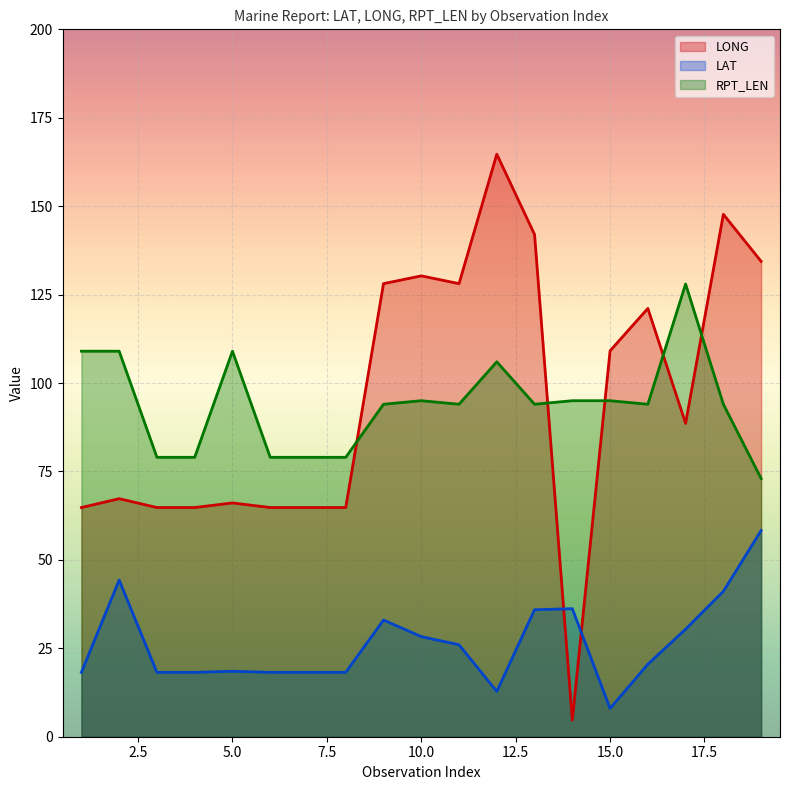

What are all the series names shown in the legend?

LONG, LAT, RPT_LEN